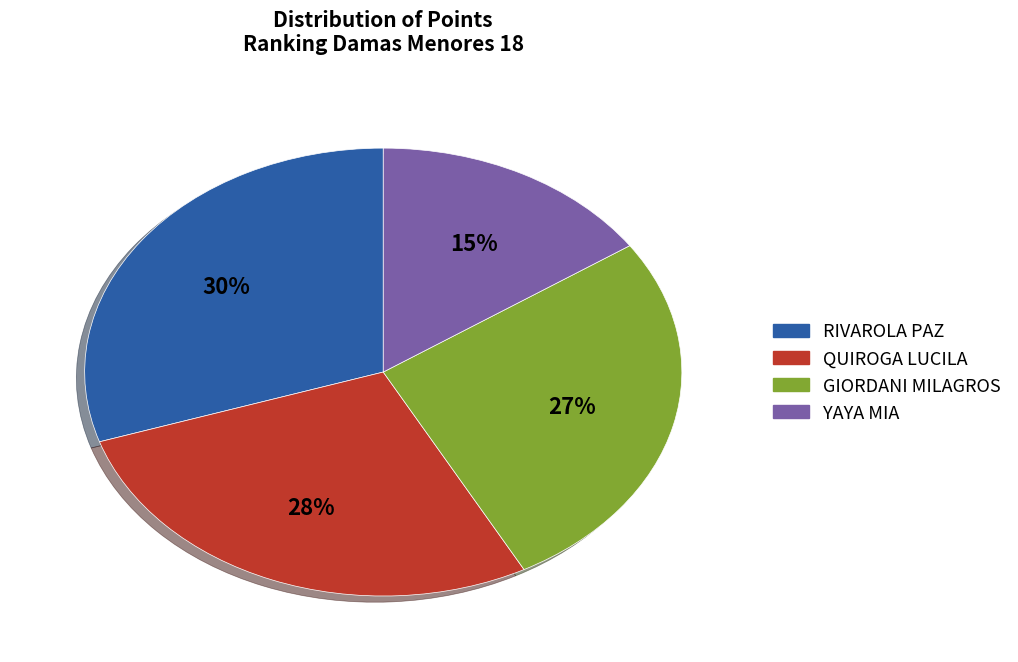

How many slices are in this pie chart?

4